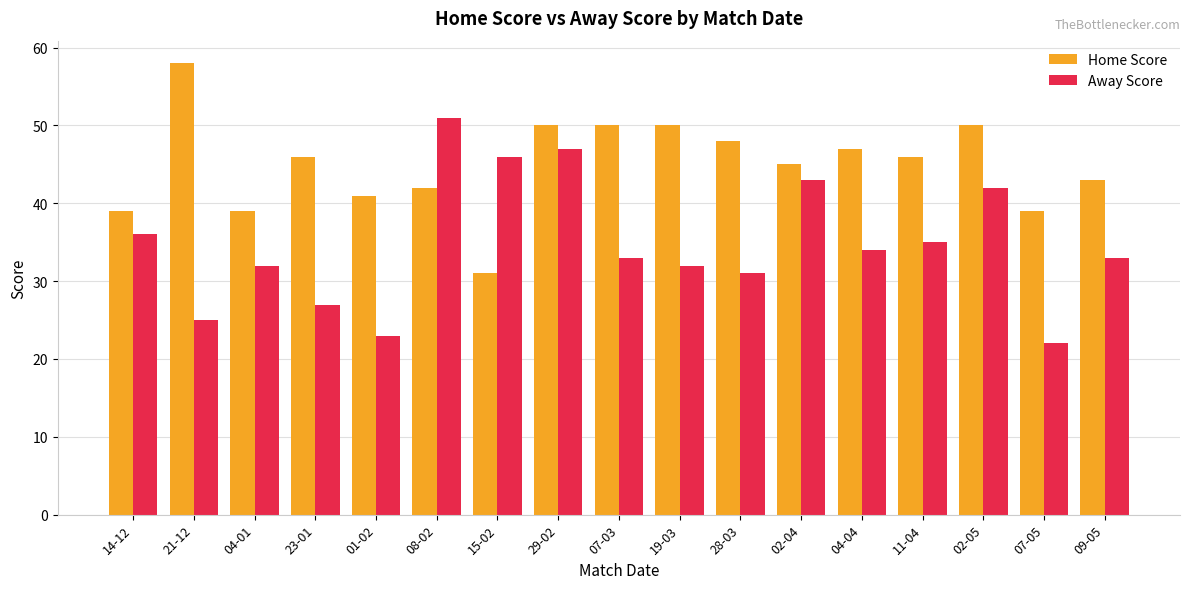

How many series are shown in this chart?

2